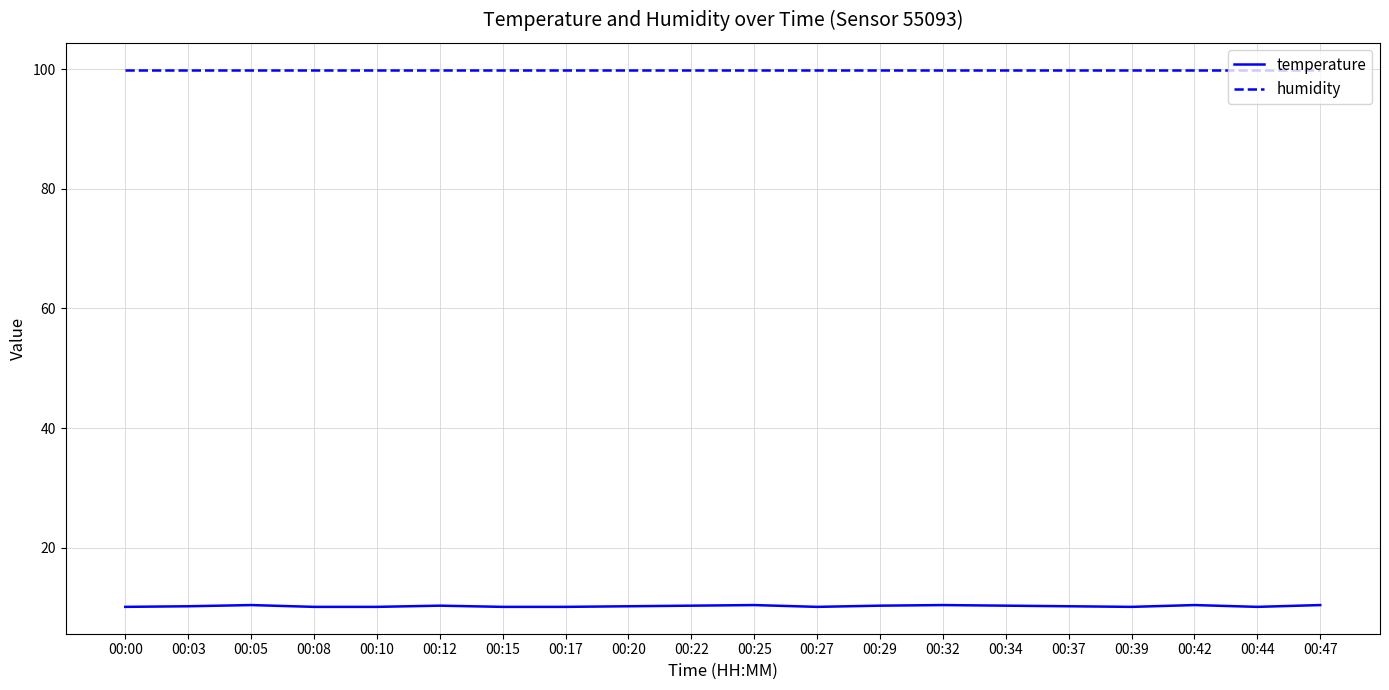

What is the average value of the temperature series?

10.2